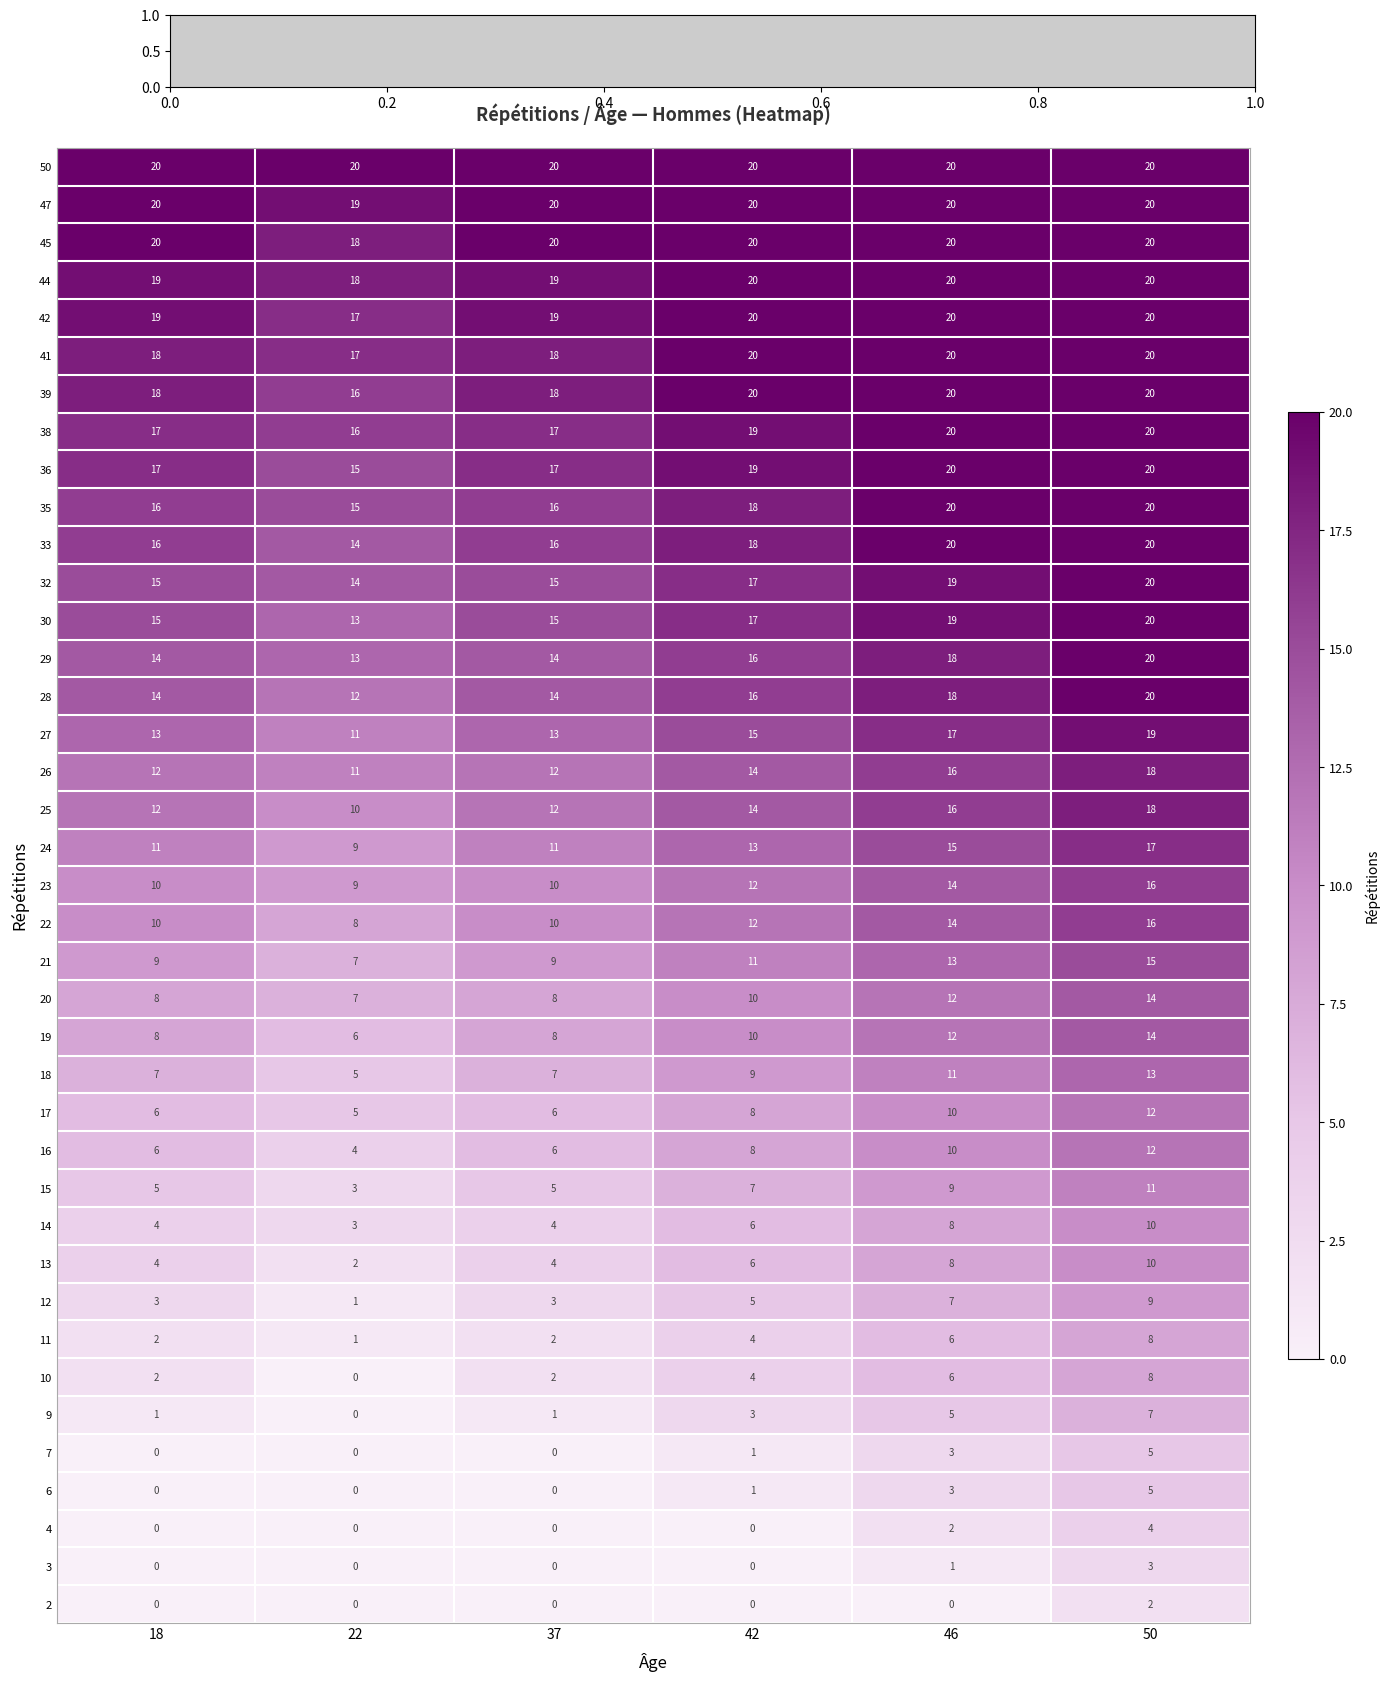

At which category is the sum across all series the highest?

50